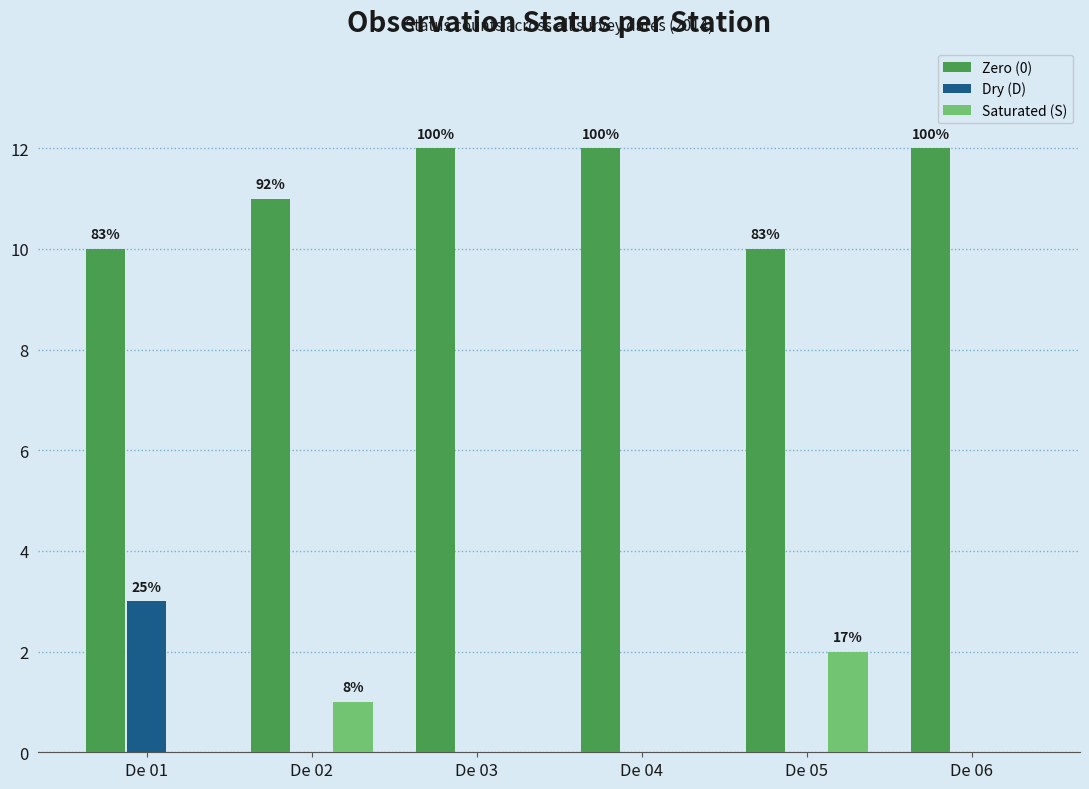

How many groups of bars are there?

6